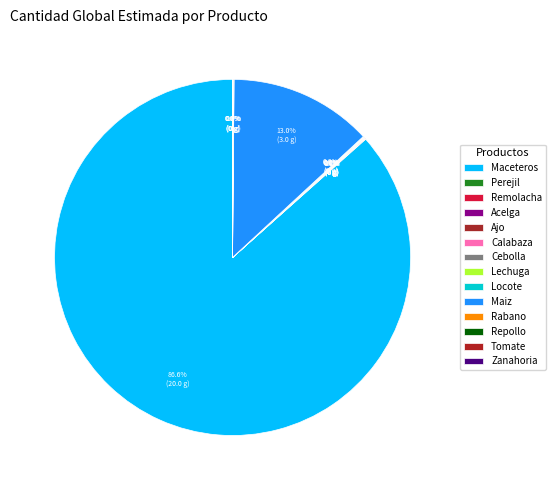

To the nearest percent, what is the average slice percentage?

7%